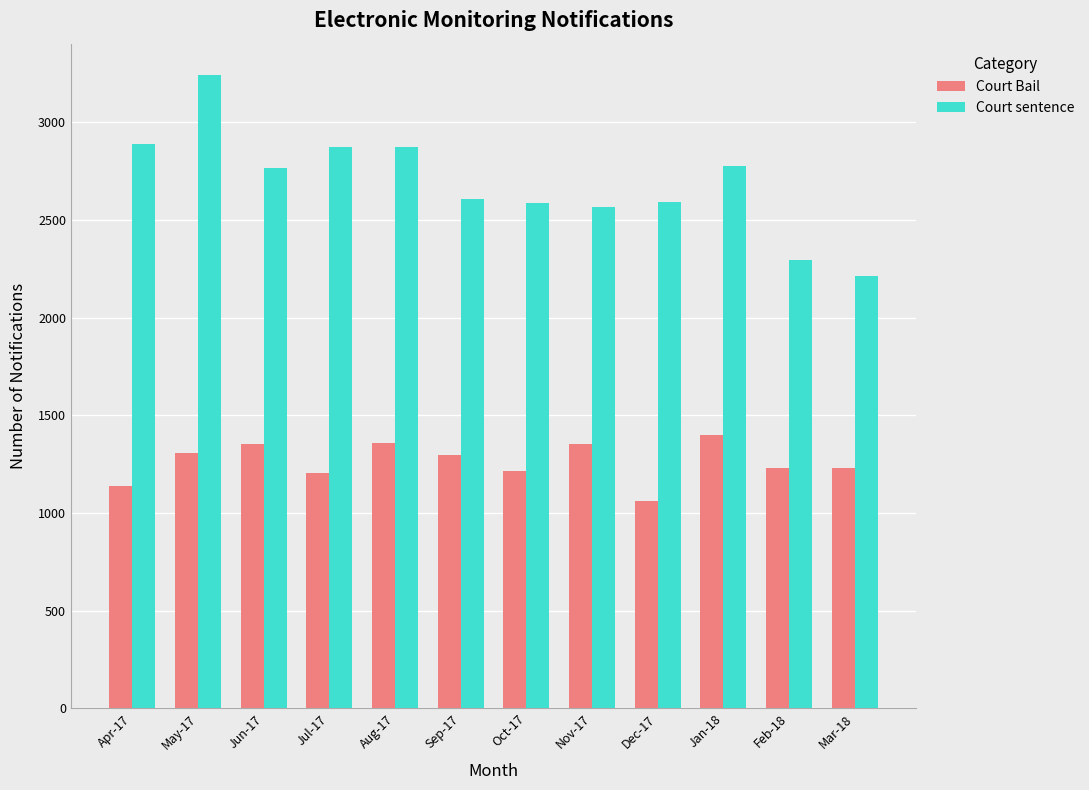

What is the sum of the Court Bail values at May-17 and Apr-17?

2447